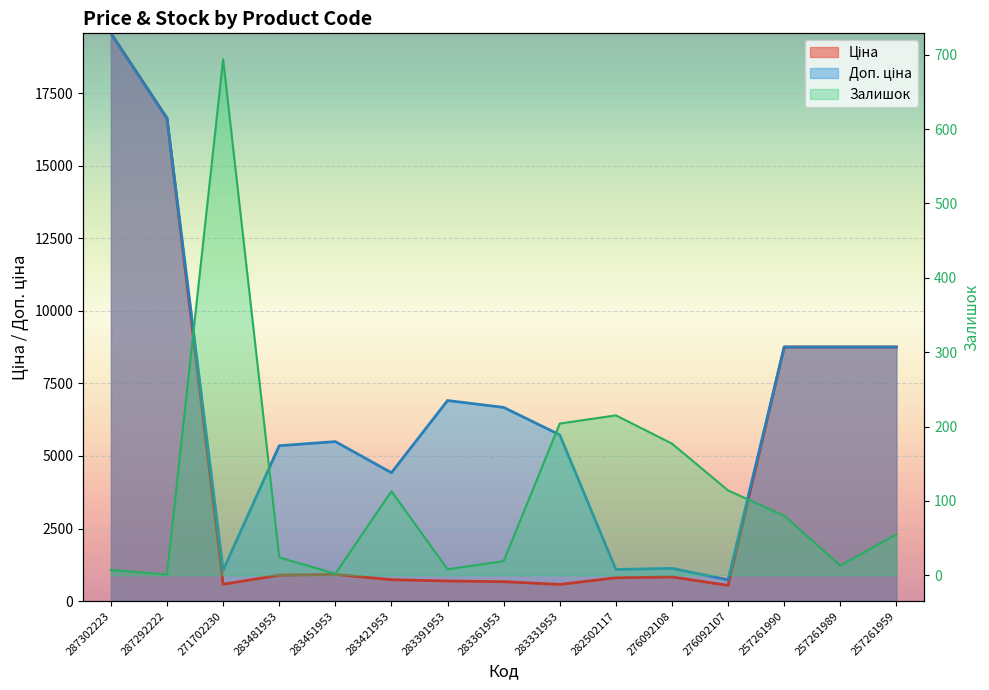

Where do Залишок and Ціна first cross each other?

287292222 and 271702230